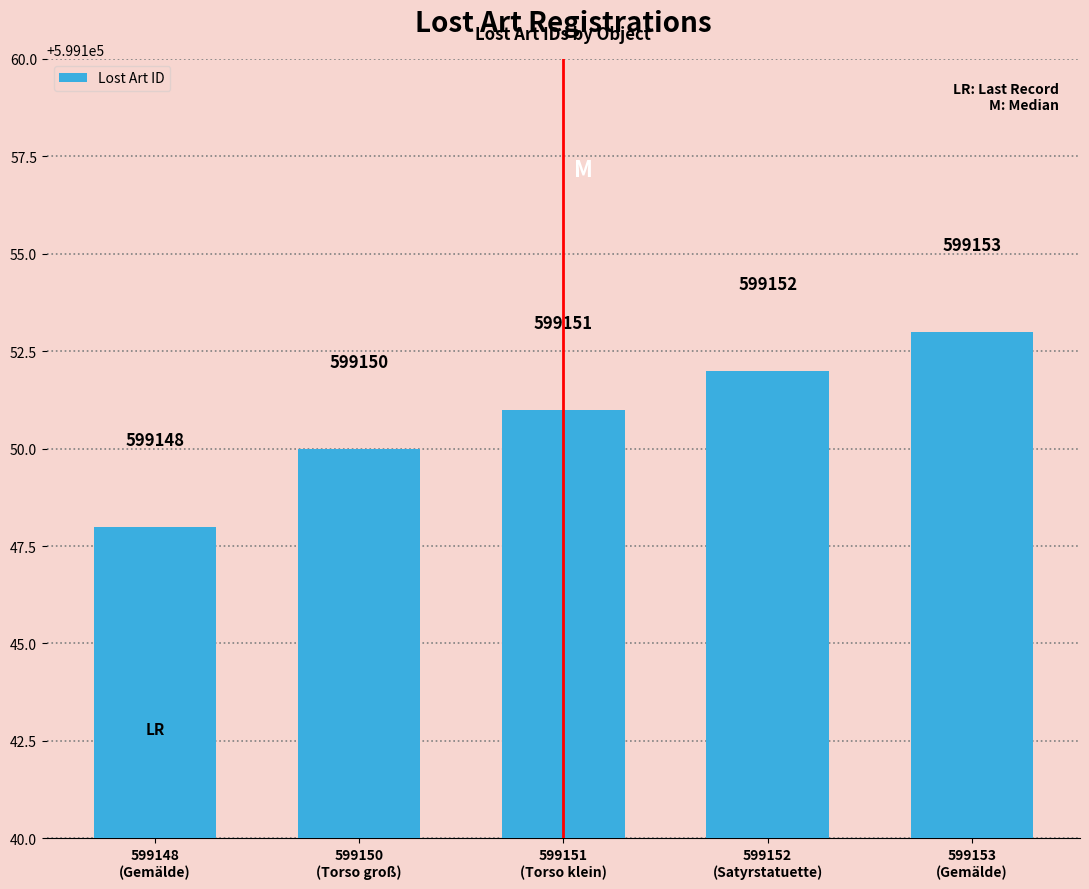

Does the chart contain stacked bars?

No